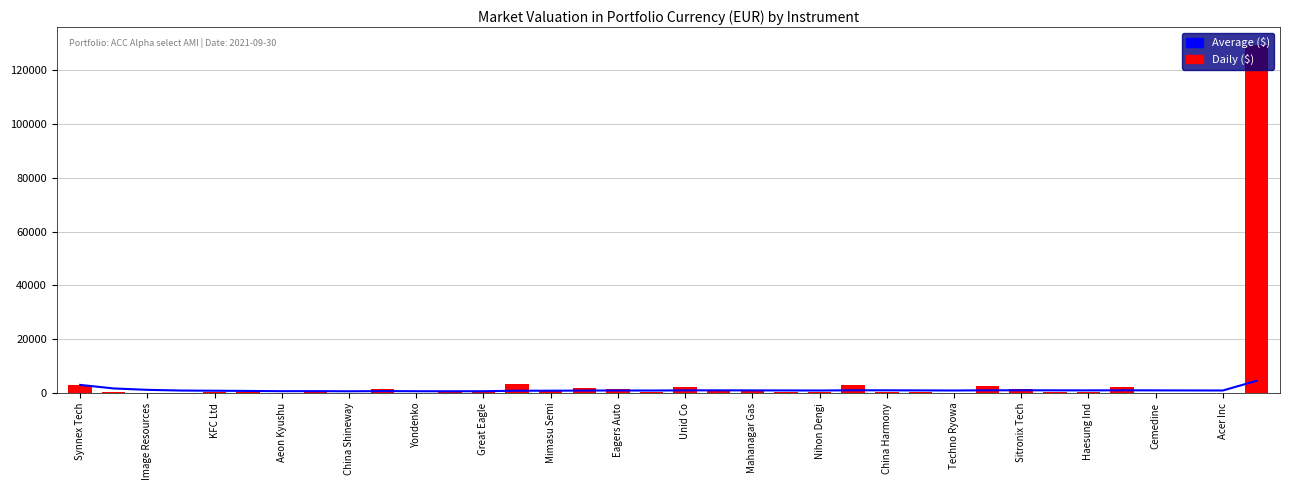

What is the label of the 24th bar from the left?

23